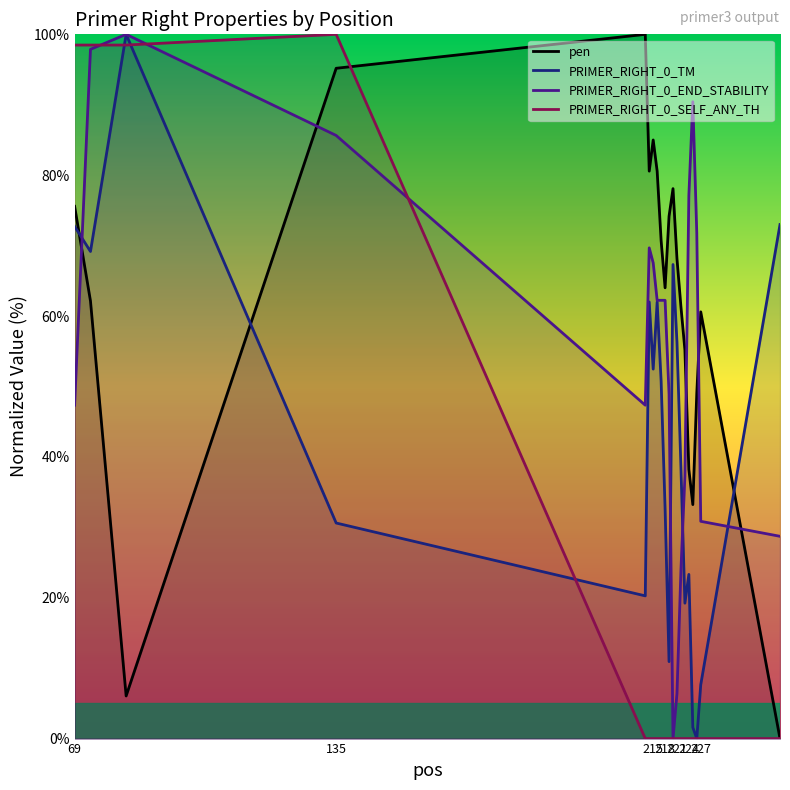

What is the greatest value displayed?

100.0